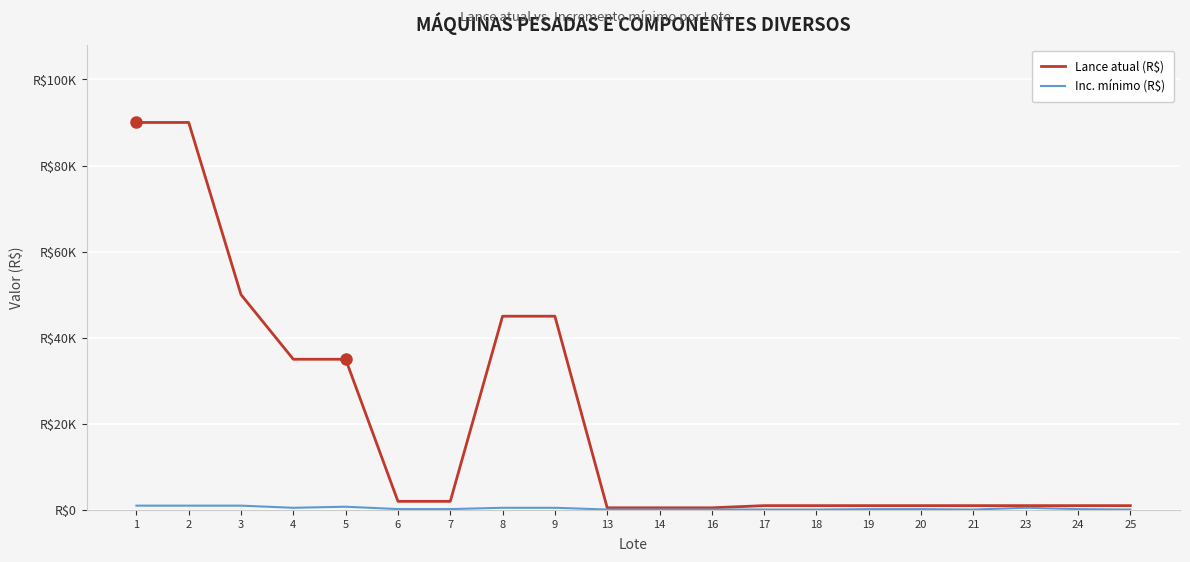

True or false: Lance atual (R$) has more than 2 points higher than both neighbors.

False